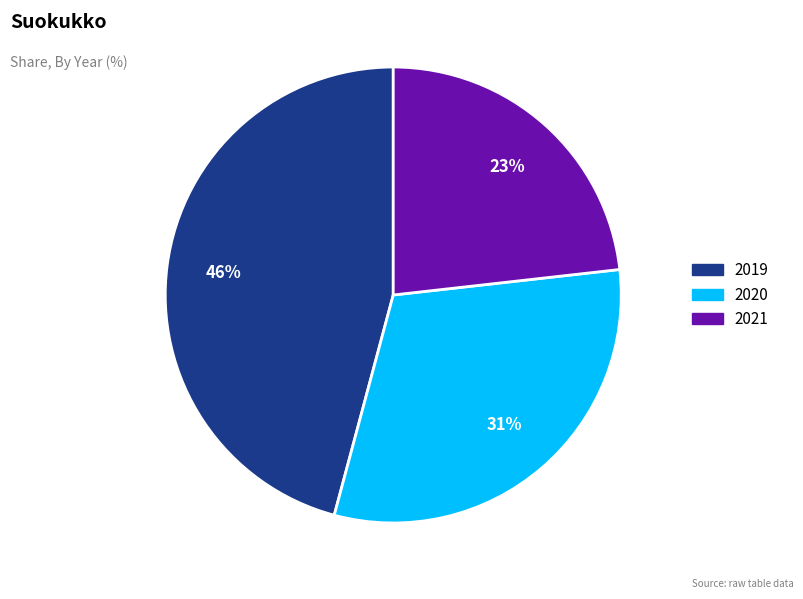

Is it true that 2021 is 16% of the pie?

False